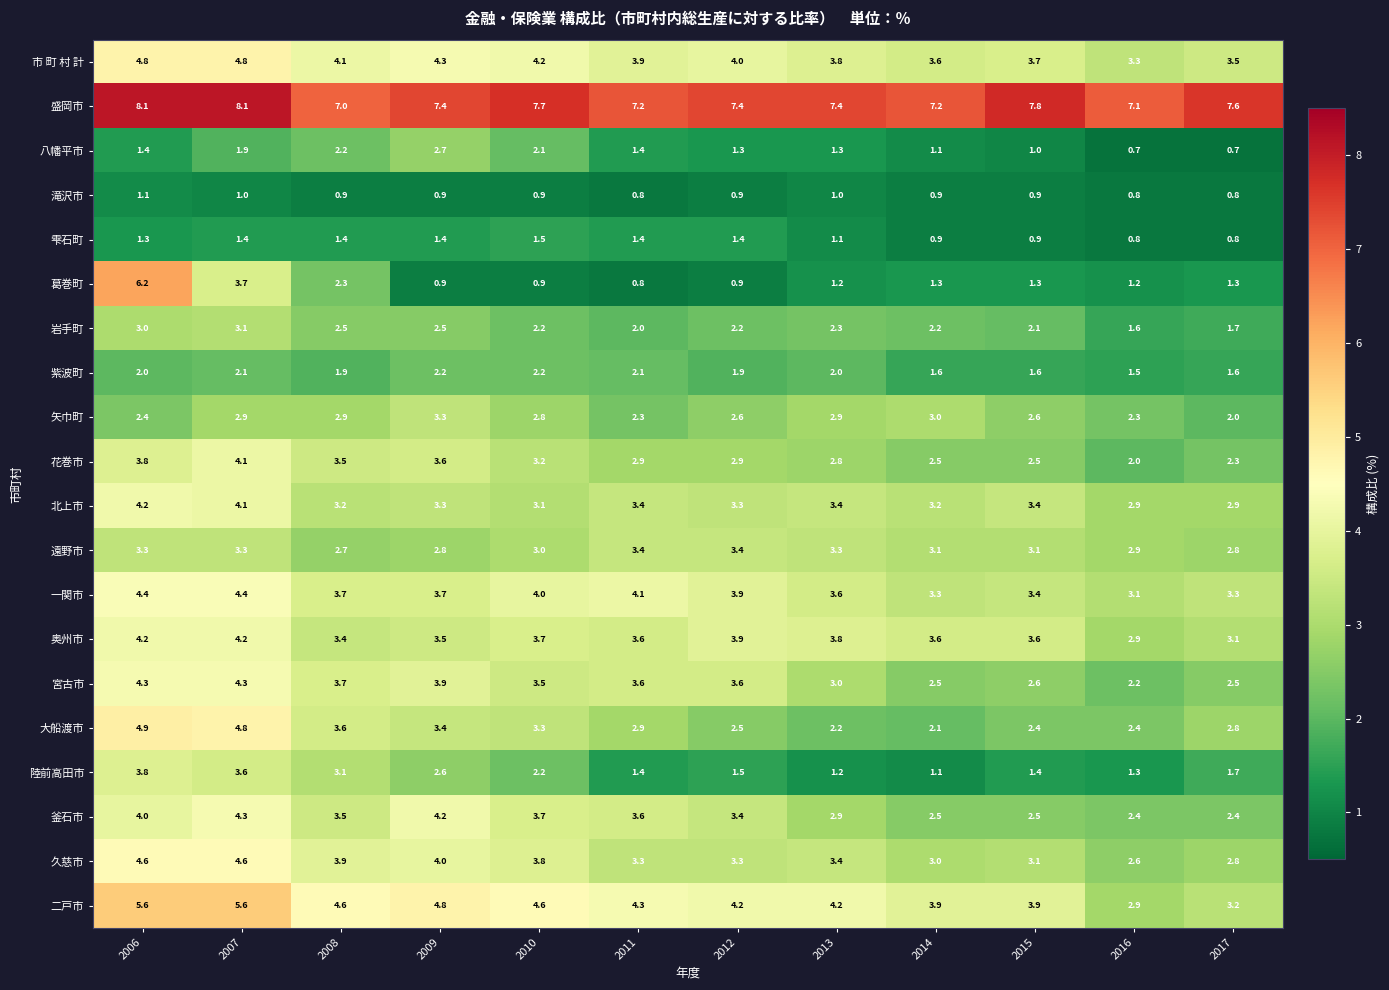

The 一関市 series shows 1.2 at 2006. True or false?

False